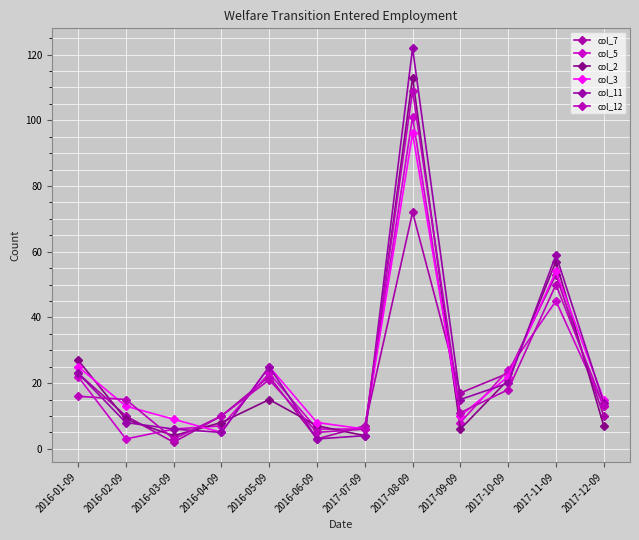

What are all the series names shown in the legend?

col_7, col_5, col_2, col_3, col_11, col_12